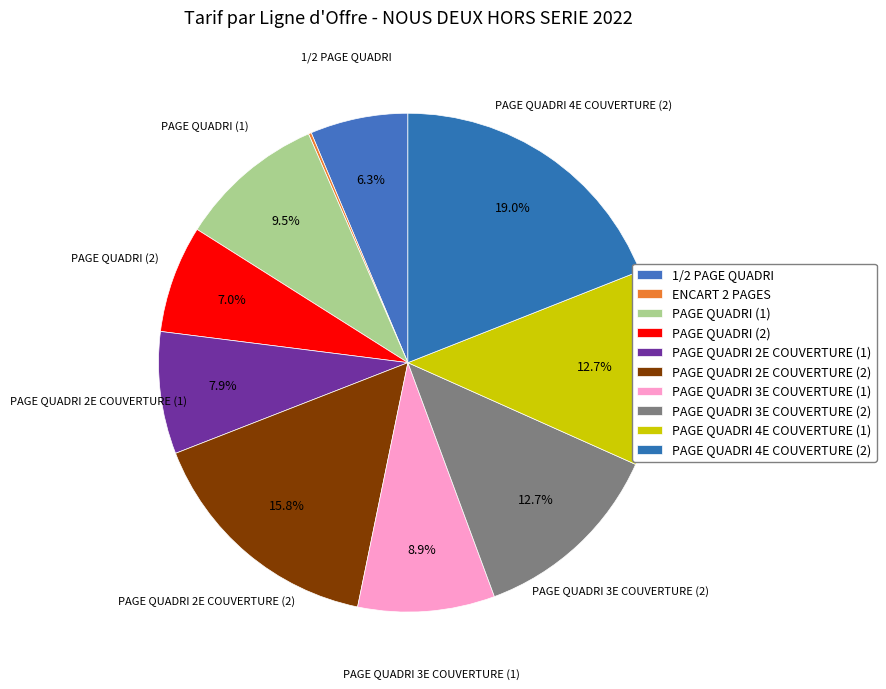

To the nearest percent, what is the combined percentage of ENCART 2 PAGES and PAGE QUADRI 2E COUVERTURE (1)?

8%